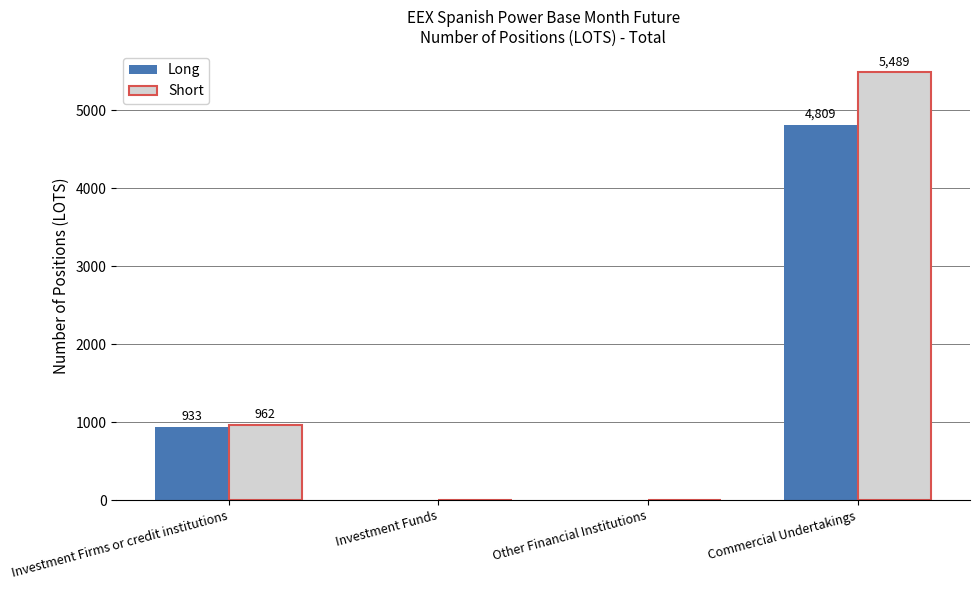

Which series has the largest total across all categories?

Short